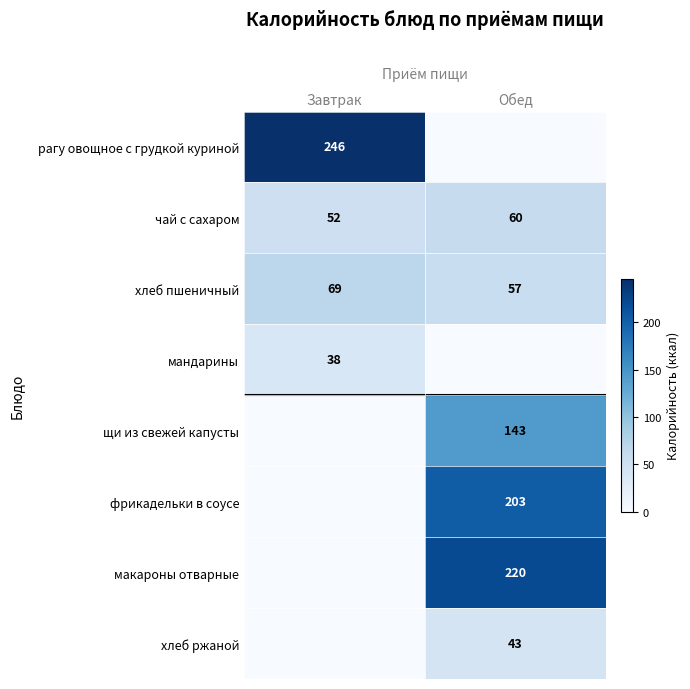

Is it true that хлеб пшеничный equals 69 at Завтрак?

True